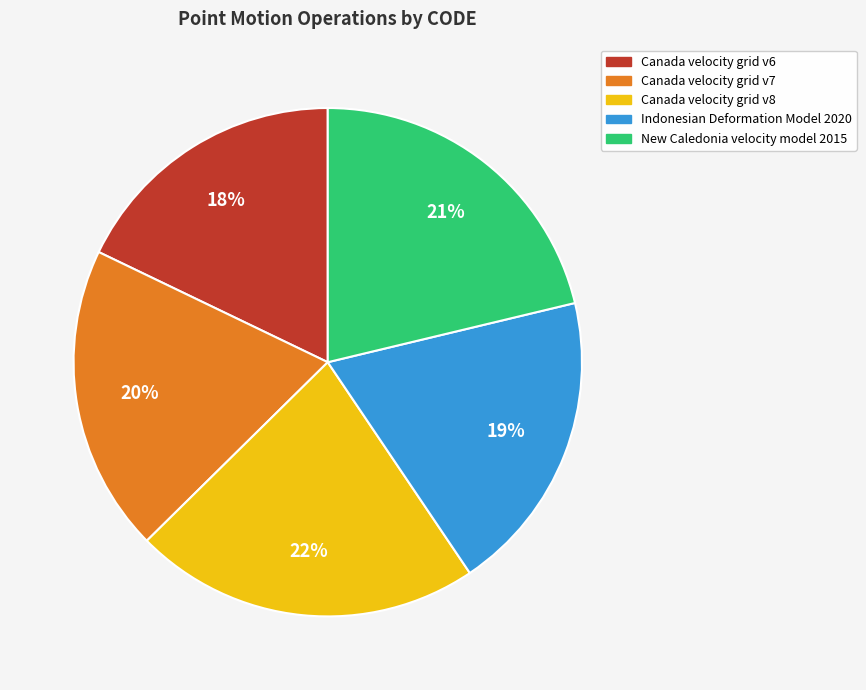

To the nearest percent, what percentage of the pie is Canada velocity grid v7?

20%